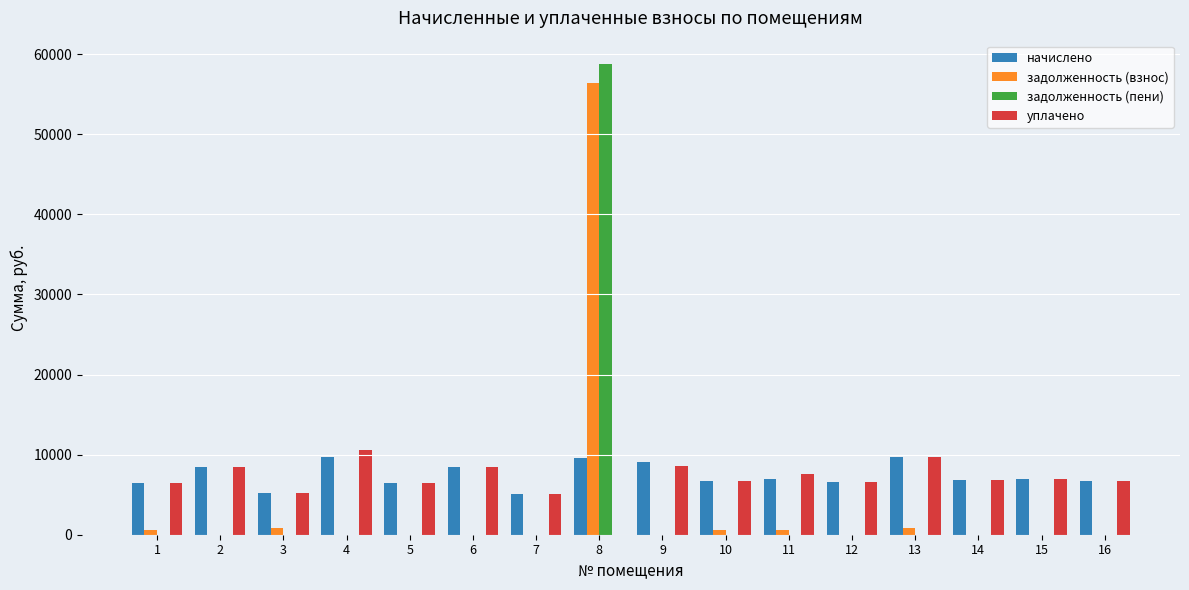

At which category does the chart reach its peak across all series?

8